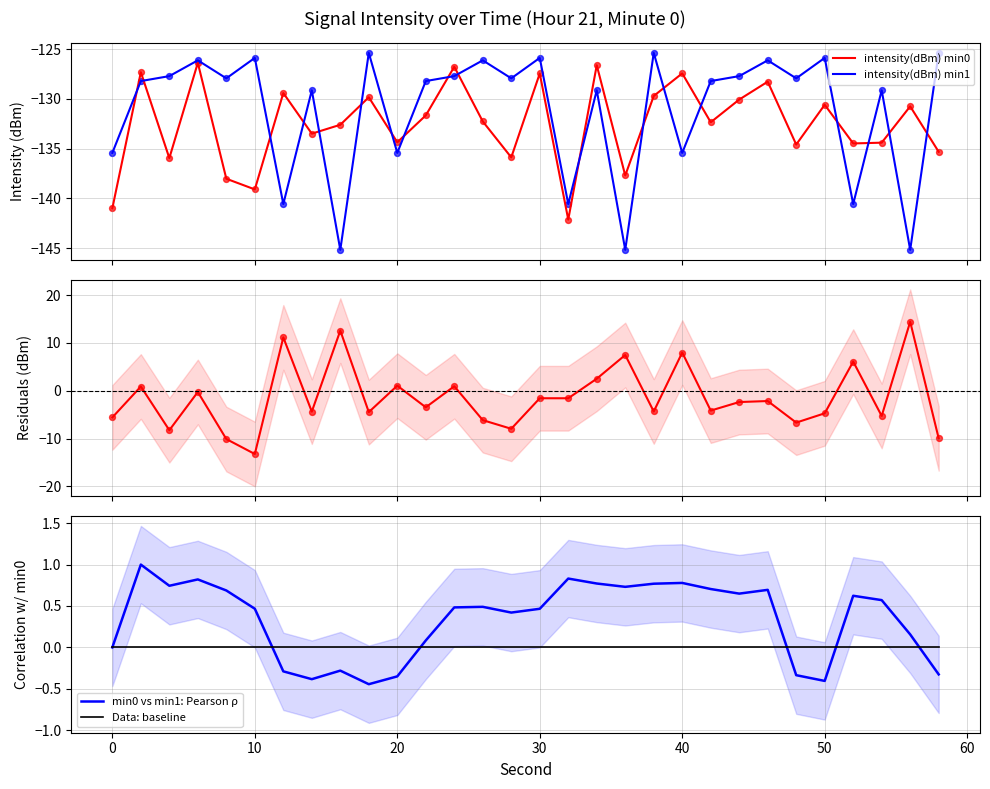

What are all the series names shown in the legend?

intensity(dBm) min0, intensity(dBm) min1, min0 vs min1: Pearson ρ, Data: baseline